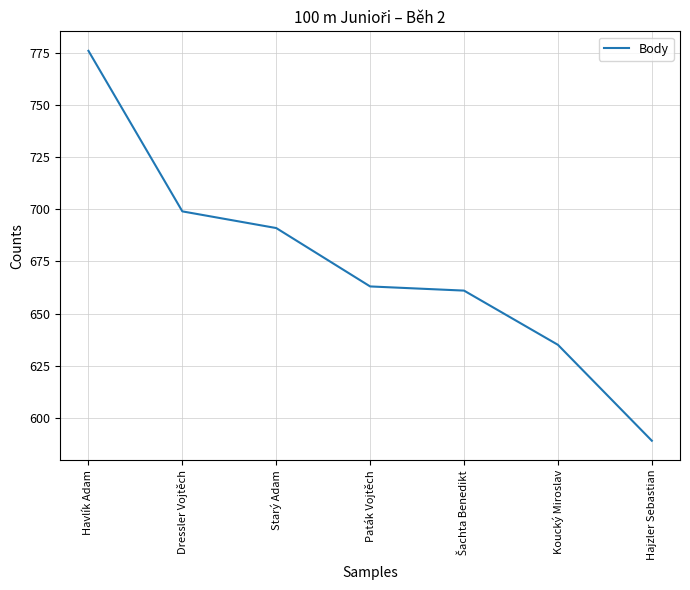

True or false: the data has more than 0 interior local peaks.

False